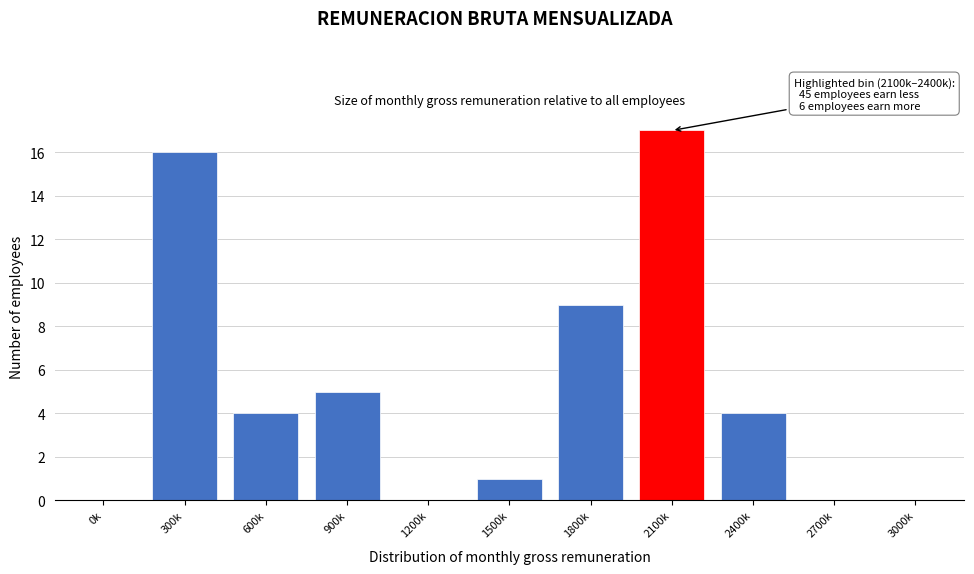

Reading left to right, list all the values displayed in this chart.

0k=0	300k=16	600k=4	900k=5	1200k=0	1500k=1	1800k=9	2100k=17	2400k=4	2700k=0	3000k=0